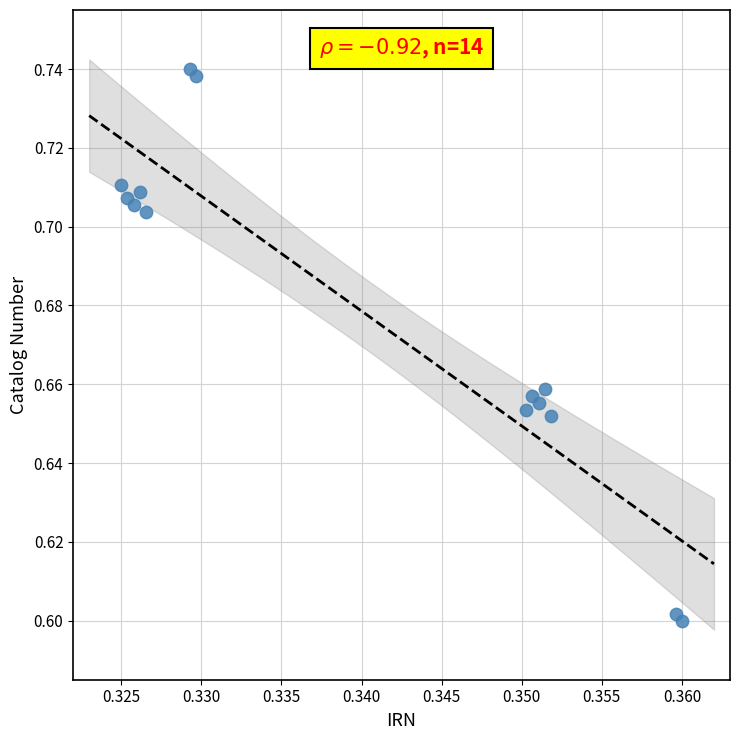

How many points are shown in the scatter plot?

14